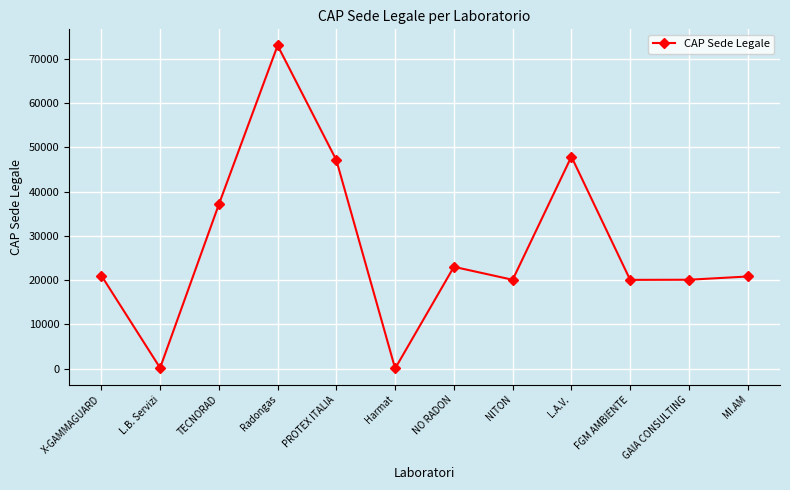

Count the number of data series in this chart.

1